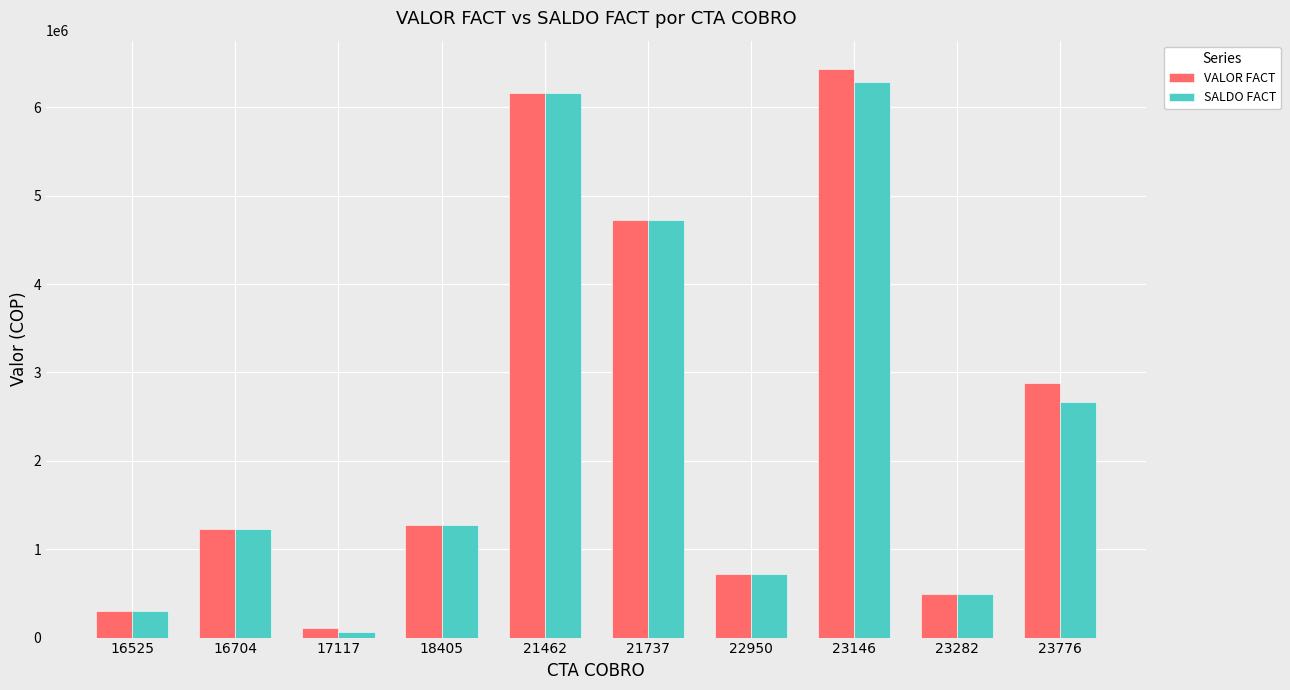

How many data points does each series have?

10